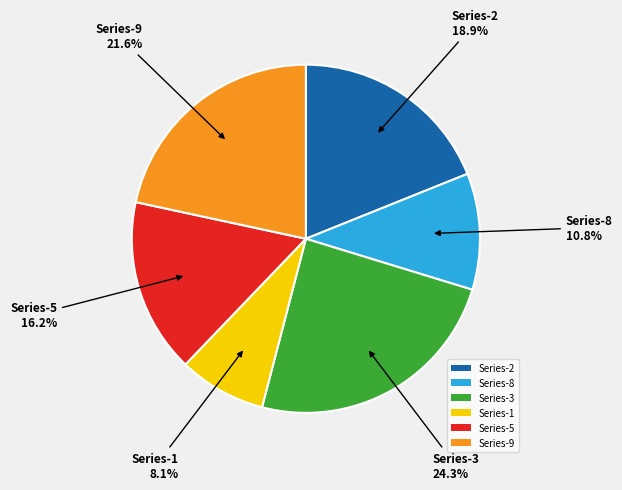

What portion of the pie excludes Series-2?

81.1%